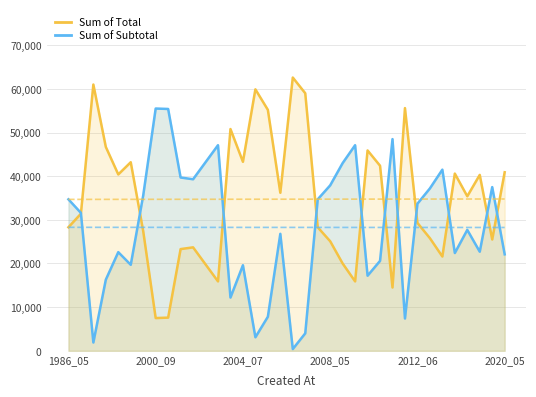

True or false: Sum of Subtotal and Sum of Total intersect in this chart.

True